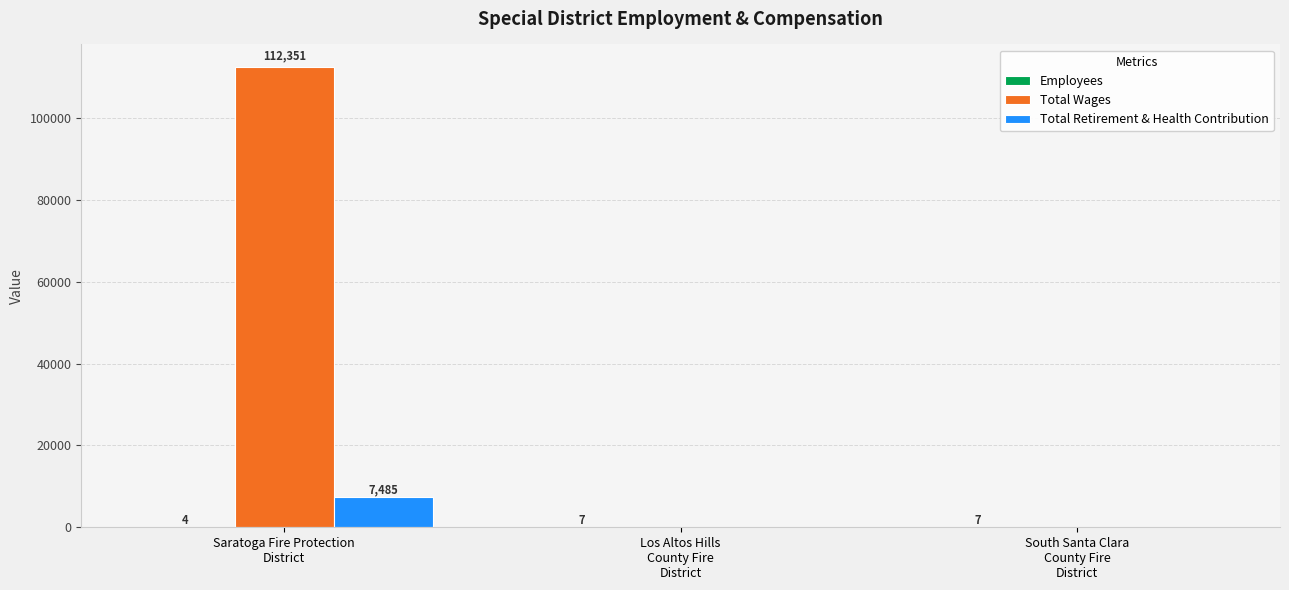

What is the maximum value shown in the chart?

112351